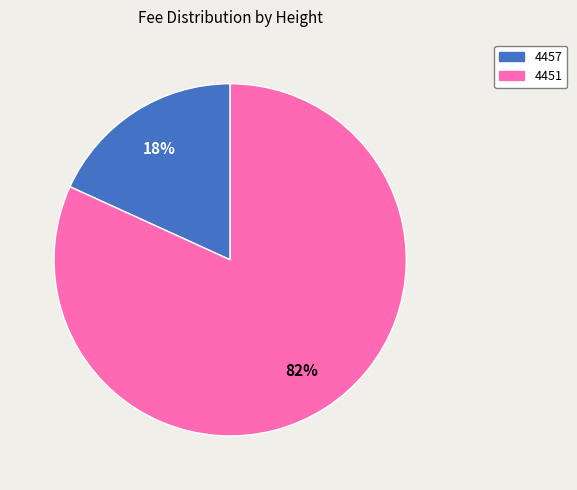

Does 4451 represent more than half of the total?

Yes